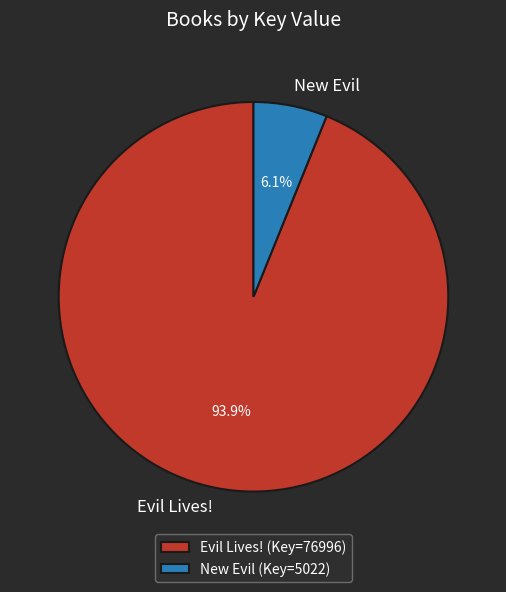

Is the sum of Evil Lives! and New Evil greater than half?

Yes